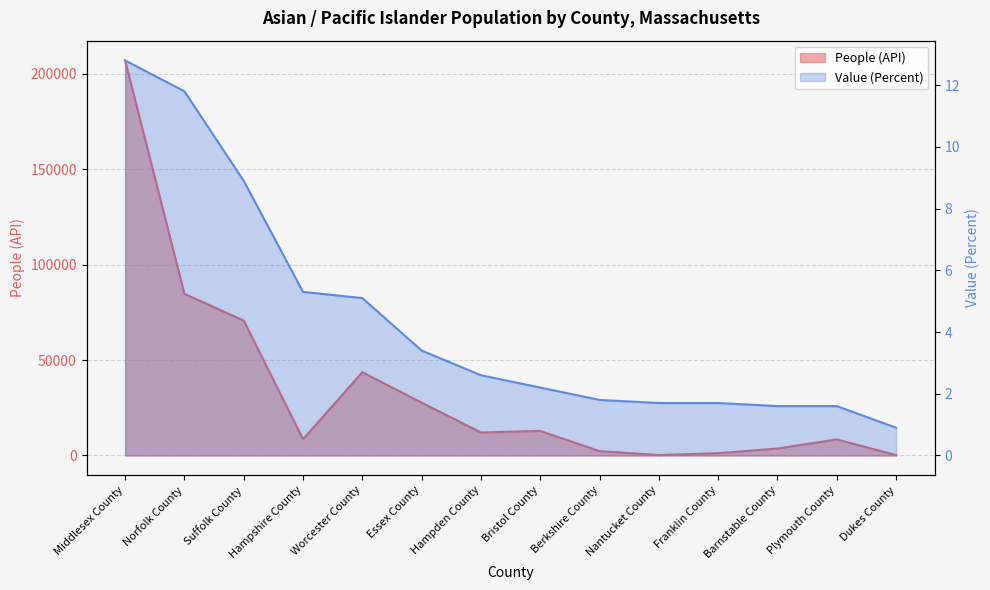

What is the average value of the Value (Percent) series?

4.4